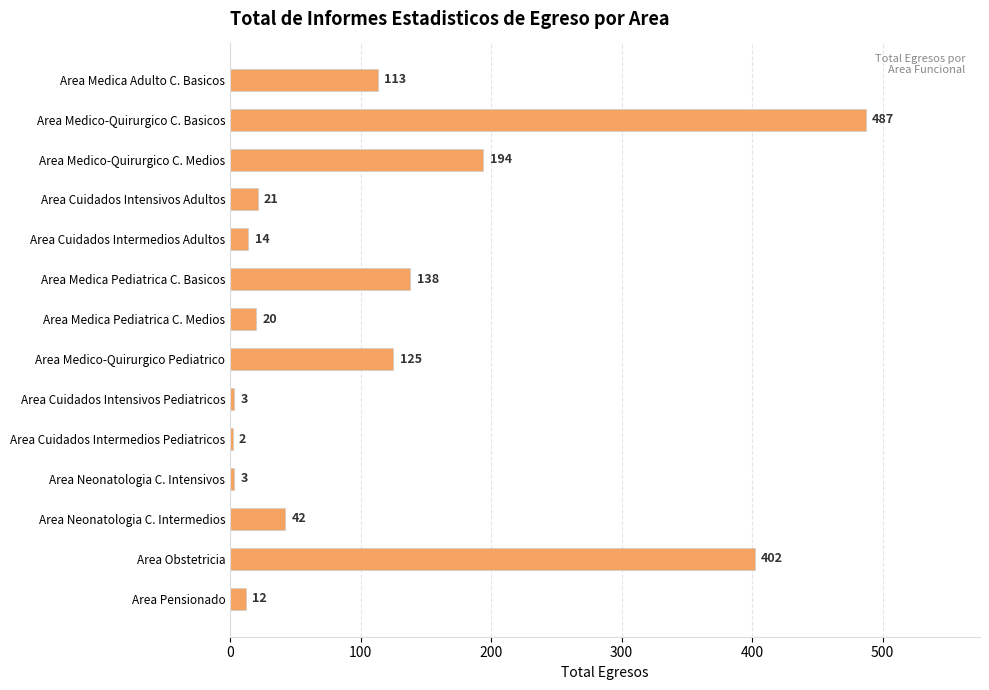

What position from the top is Area Cuidados Intermedios Adultos?

5